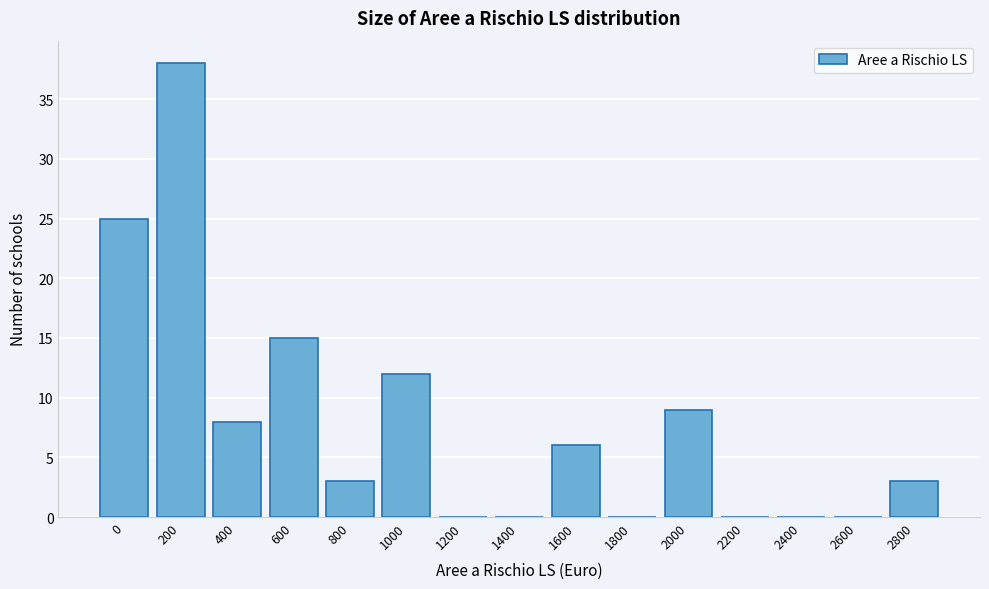

Reading left to right, list all the values displayed in this chart.

0=25	200=38	400=8	600=15	800=3	1000=12	1200=0	1400=0	1600=6	1800=0	2000=9	2200=0	2400=0	2600=0	2800=3